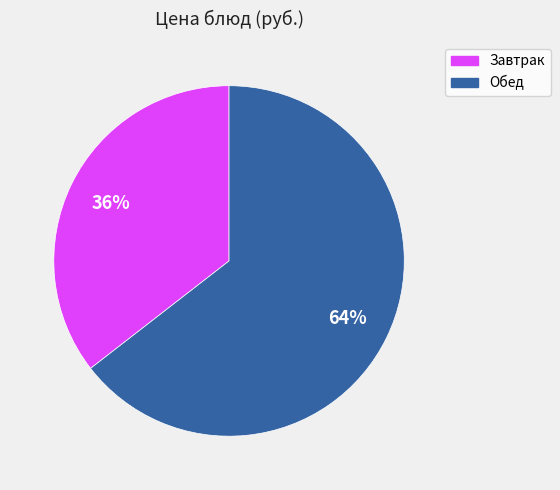

To the nearest percent, what is the average slice percentage?

50%